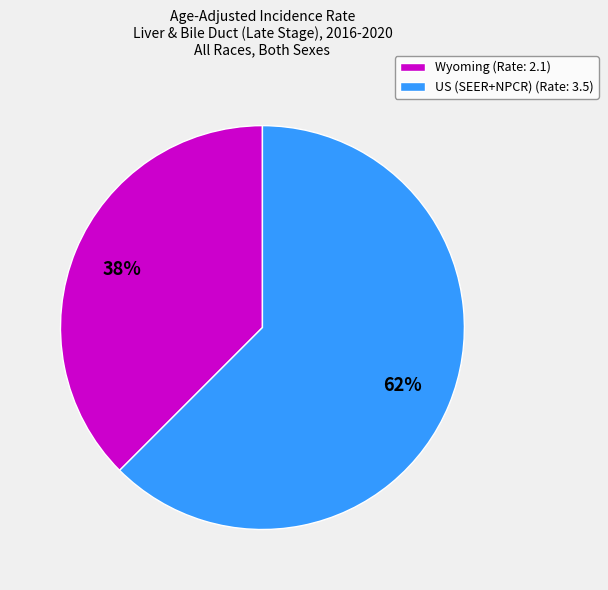

Is the sum of Wyoming (Rate: 2.1) and US (SEER+NPCR) (Rate: 3.5) greater than half?

Yes